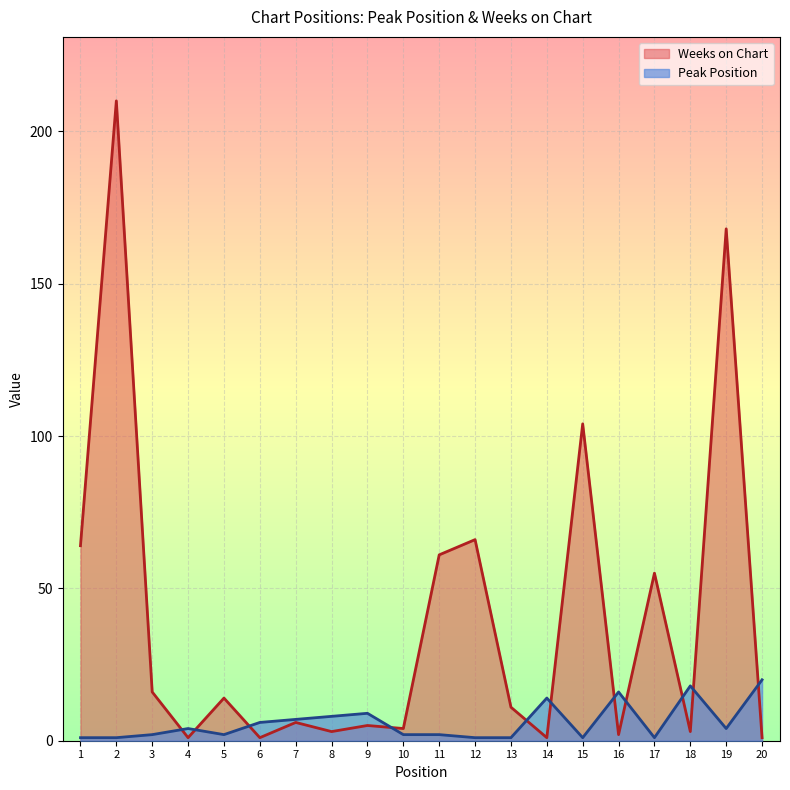

How many lines are shown in the chart?

2